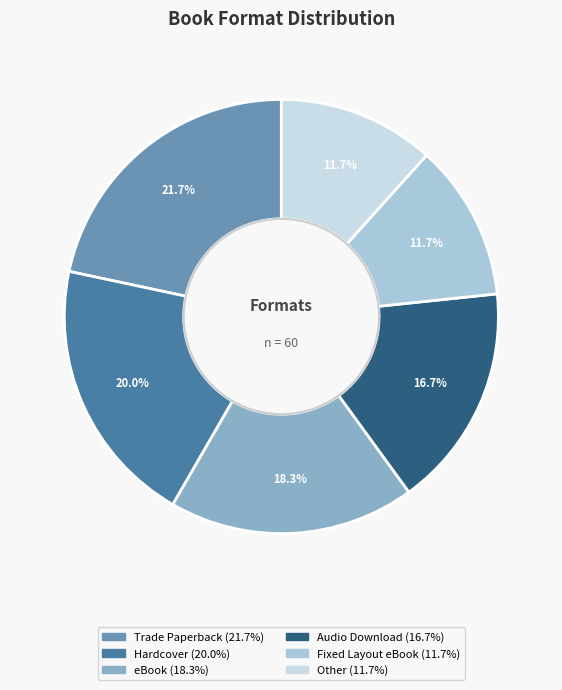

Approximately how many times larger is the value at eBook compared to Other?

1.6